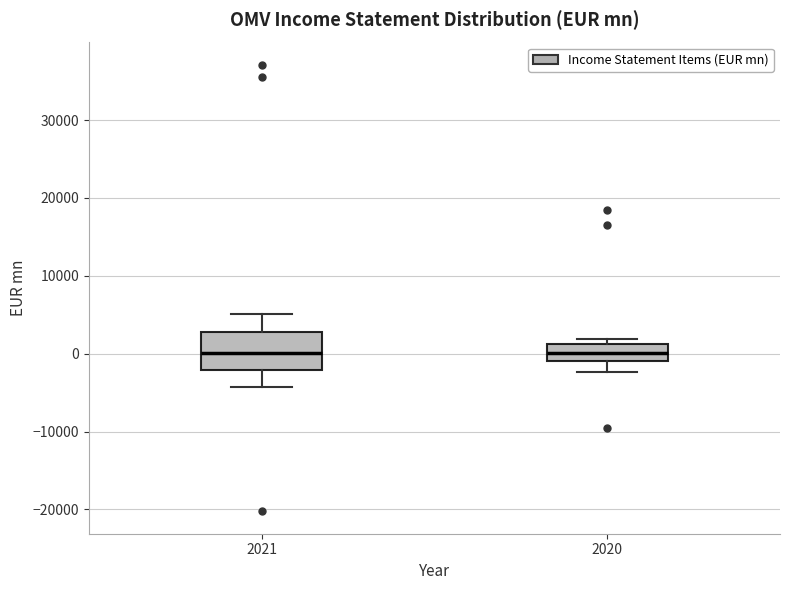

Reading left to right, read every box against the y-axis: the position of its median line, the range the box covers, and the ends of its whiskers. The values are not printed on the chart, so give them approximately, as read against the axis.

2021: median 0, box -2000 to 3000, whiskers -4000 to 5000
2020: median 0, box -1000 to 1000, whiskers -2000 to 2000